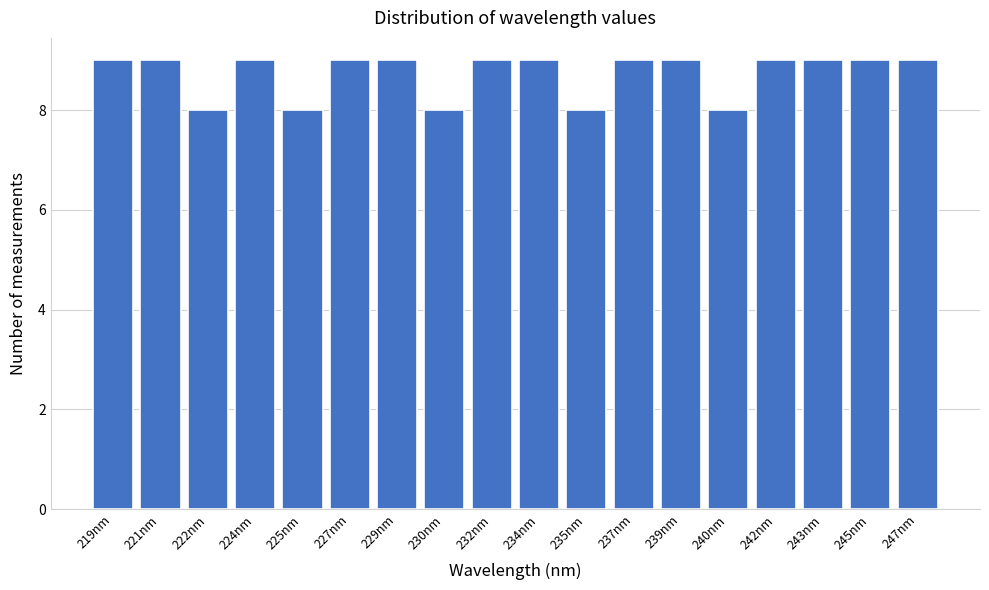

Reading left to right, what are all the values shown in this chart?

9	9	8	9	8	9	9	8	9	9	8	9	9	8	9	9	9	9